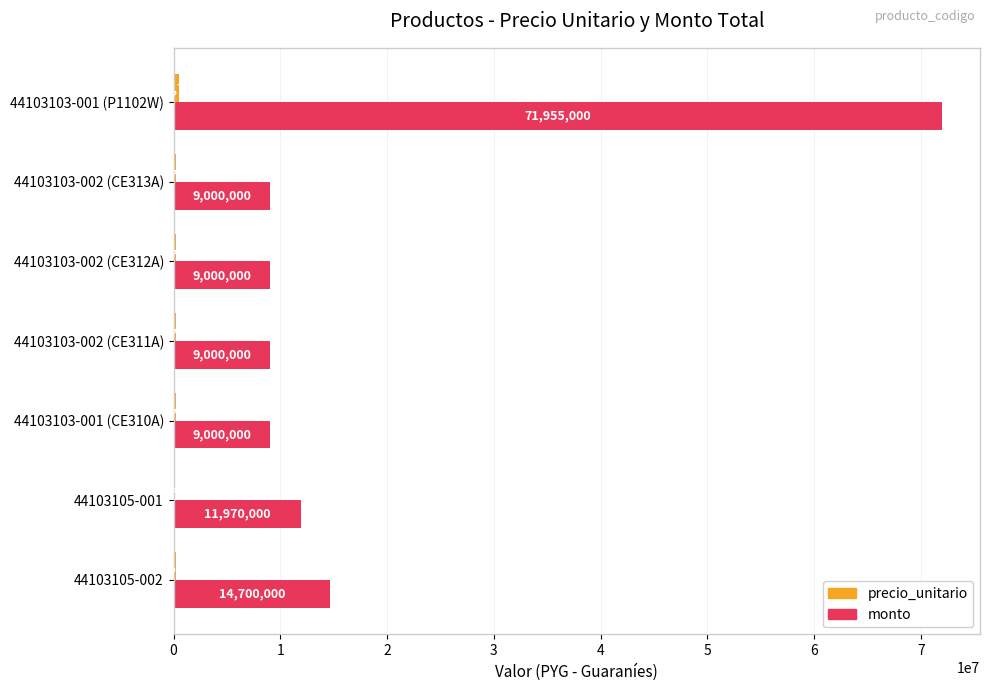

True or false: monto has a value of 14700000 at 44103105-002.

True